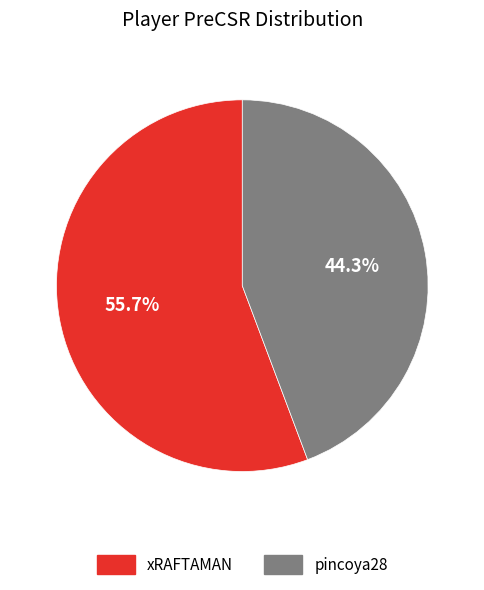

To the nearest percent, what is the average slice percentage?

50%